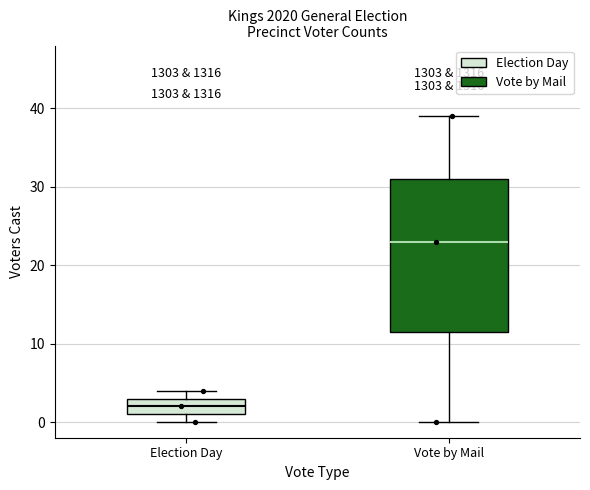

Reading left to right, read every box against the y-axis: the position of its median line, the range the box covers, and the ends of its whiskers. The values are not printed on the chart, so give them approximately, as read against the axis.

Election Day: median 2, box 1 to 3, whiskers 0 to 4
Vote by Mail: median 23, box 12 to 31, whiskers 0 to 39